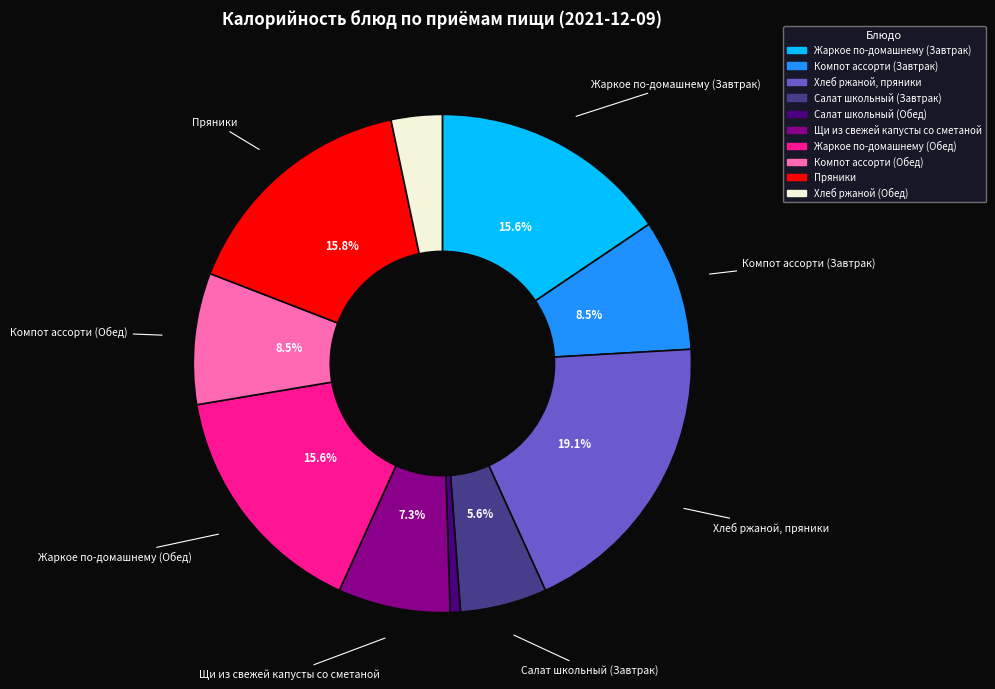

How many slices are in this pie chart?

10